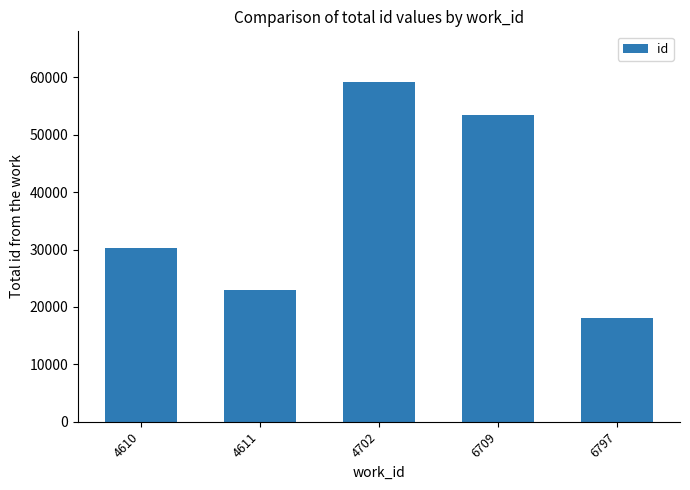

Reading left to right, list all the values displayed in this chart.

30357	22933	59151	53532	18147